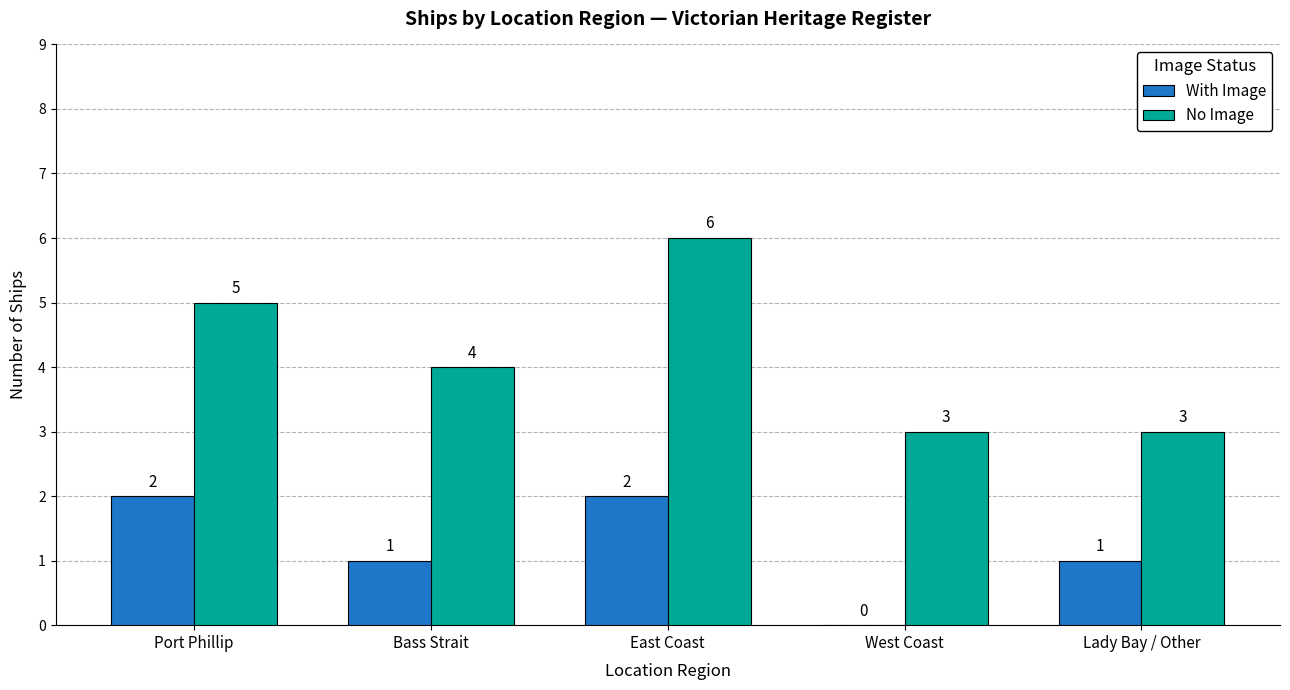

How many No Image values are between 3 and 5?

4